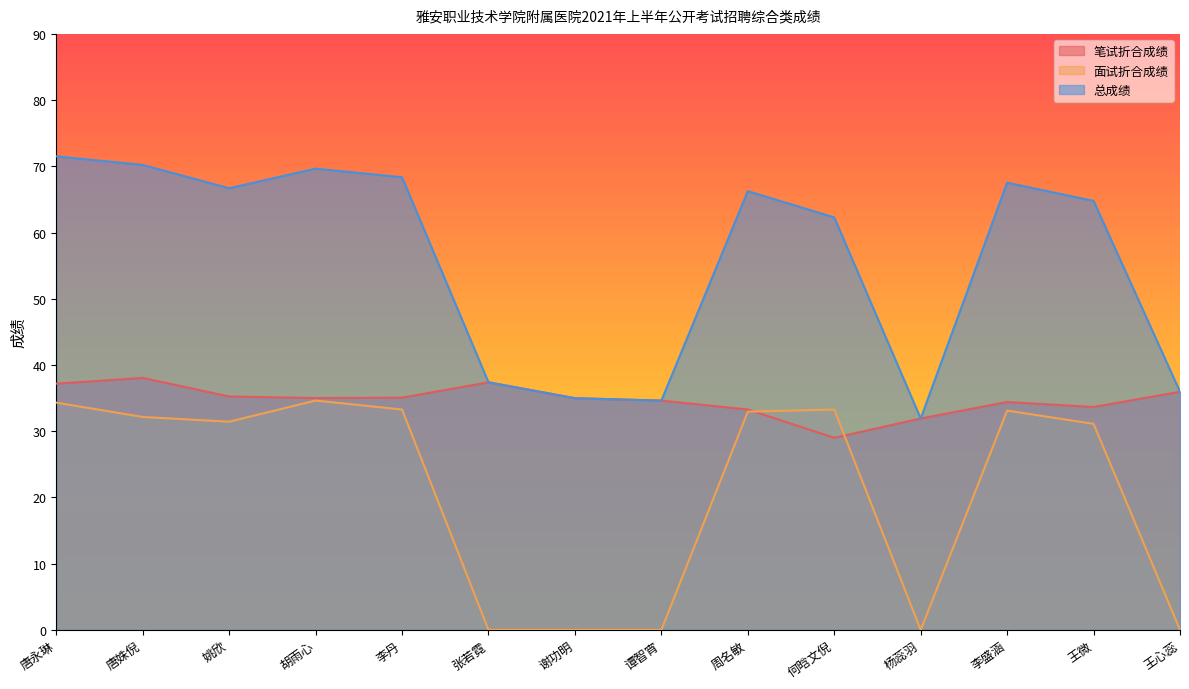

At which category is the sum across all series the highest?

唐永琳